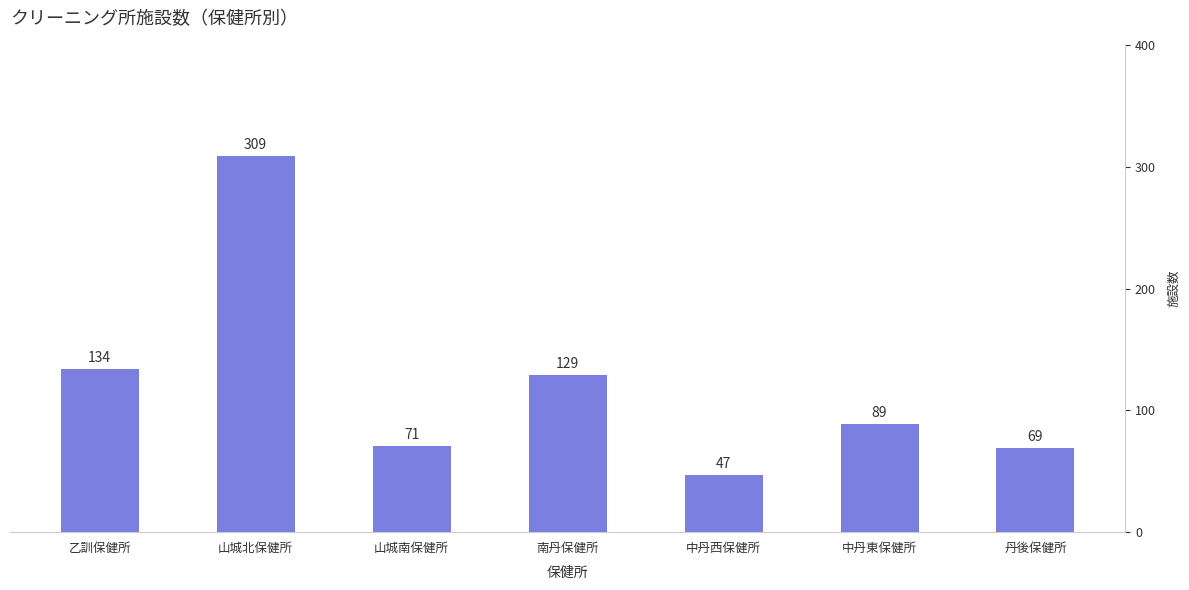

What is the label of the 6th bar from the right?

山城北保健所